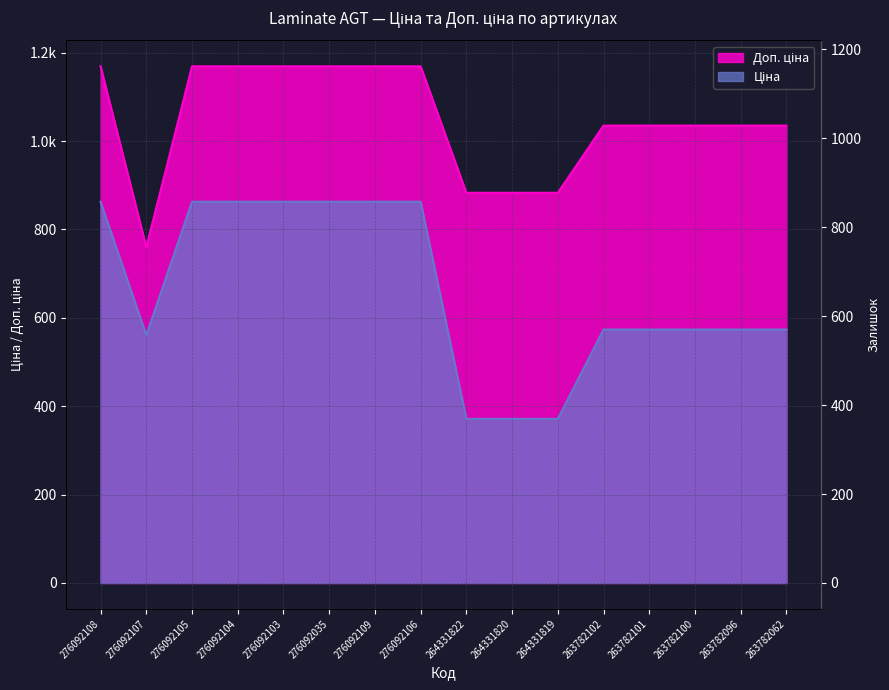

Reading left to right, transcribe all the data shown in this chart.

Ціна: 862.8	560.8	862.8	862.8	862.8	862.8	862.8	862.8	371.4	371.4	371.4	573.5	573.5	573.5	573.5	573.5
Доп. ціна: 1169.2	760.0	1169.2	1169.2	1169.2	1169.2	1169.2	1169.2	883.0	883.0	883.0	1035.1	1035.1	1035.1	1035.1	1035.1